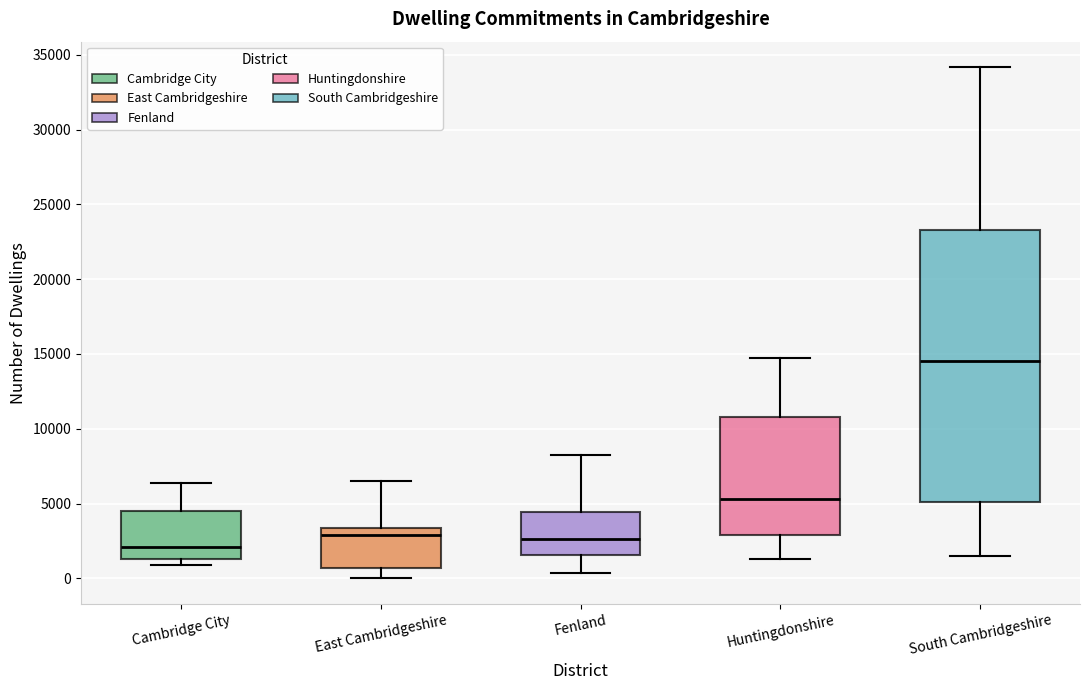

Which box's median line is the highest?

South Cambridgeshire